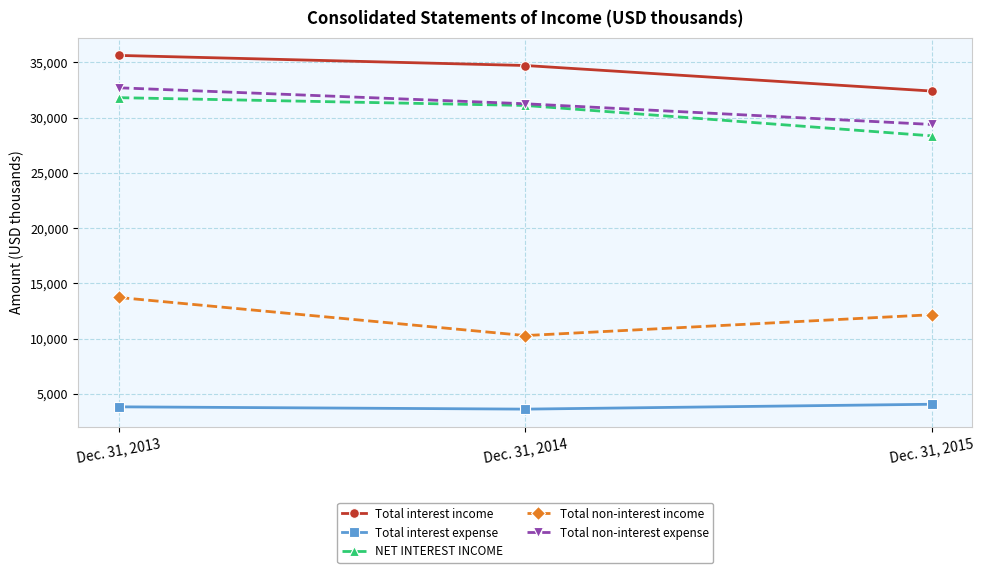

Which label corresponds to the largest value in the chart?

Dec. 31, 2013